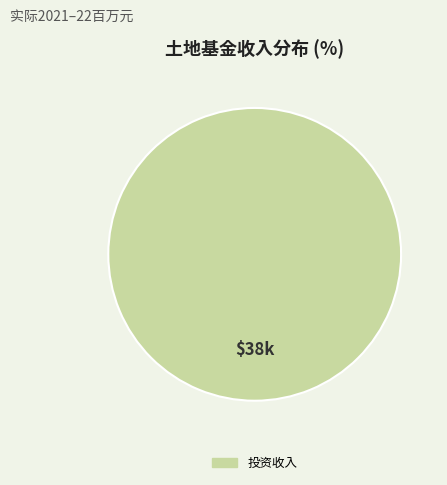

Is there a majority slice in this chart?

Yes